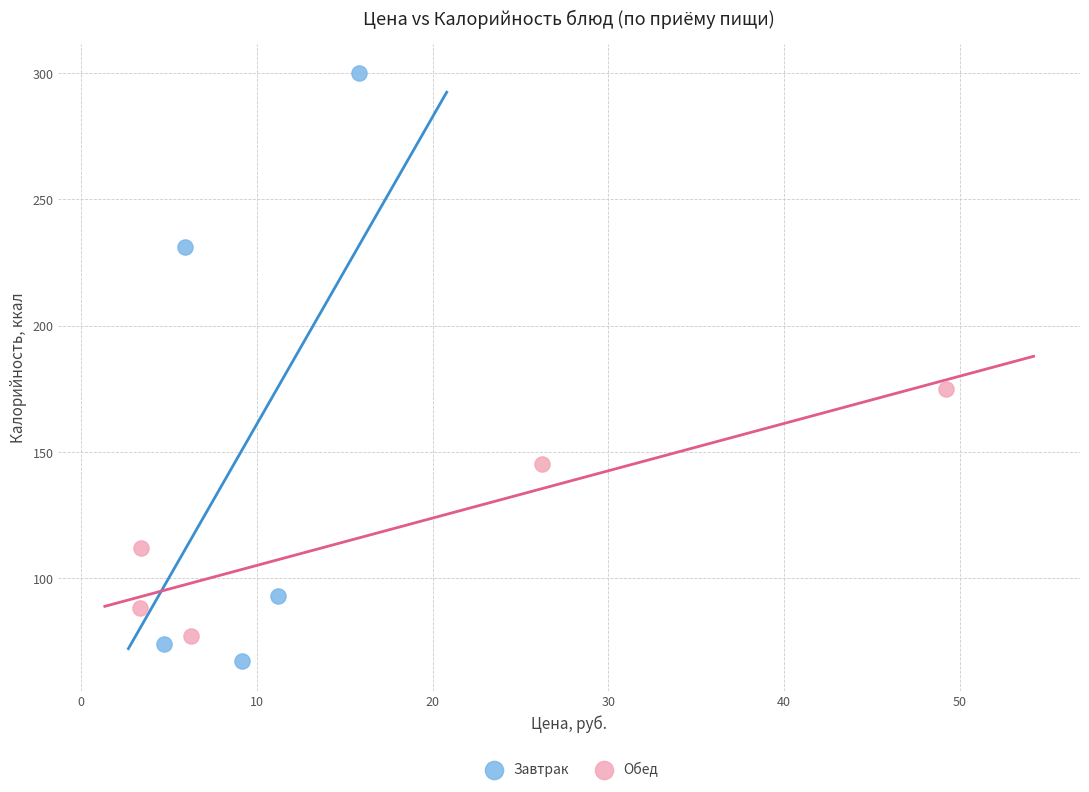

What are all the series names shown in the legend?

Завтрак, Обед